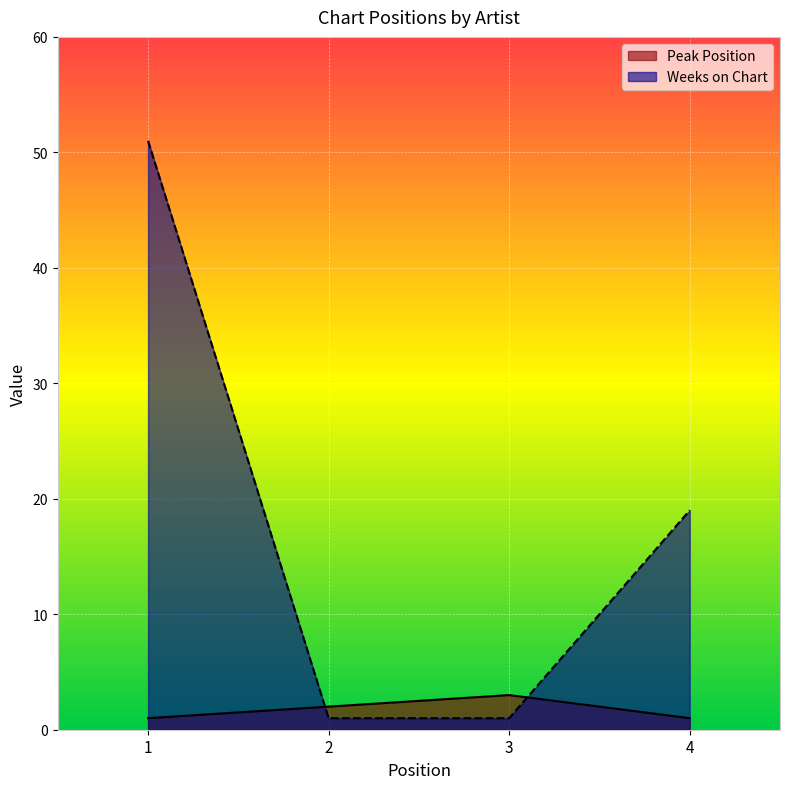

How many data points in Weeks on Chart are above 19?

1